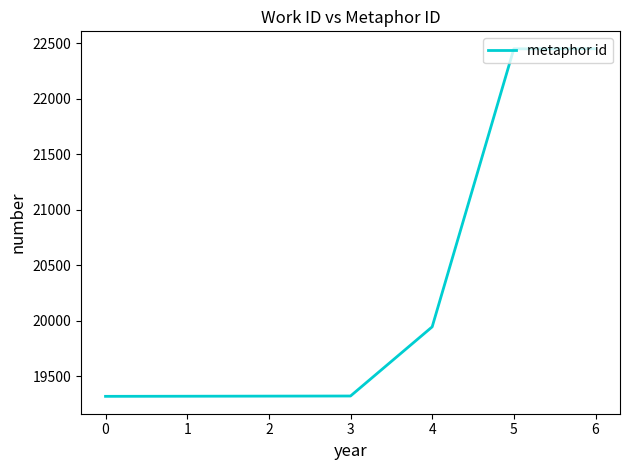

What is the difference between the values at 4 and 2?

624